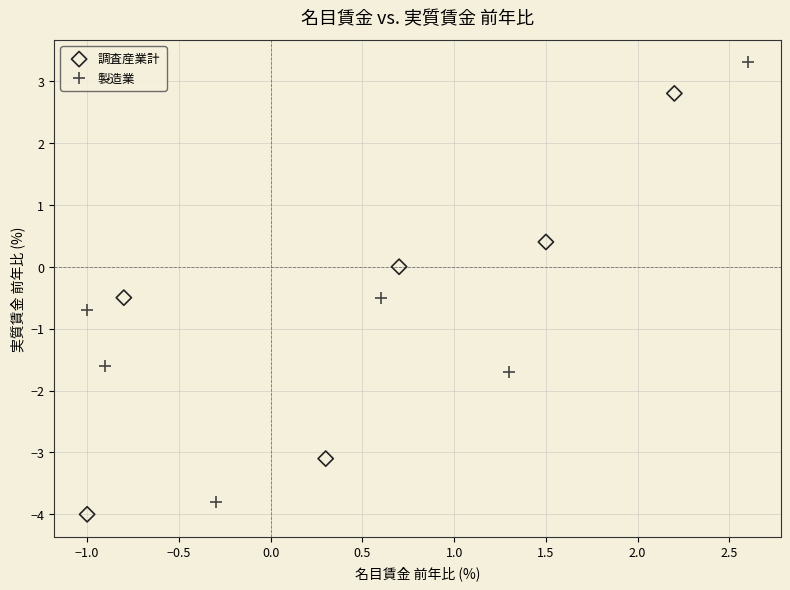

Which series has the widest spread of Y values?

製造業